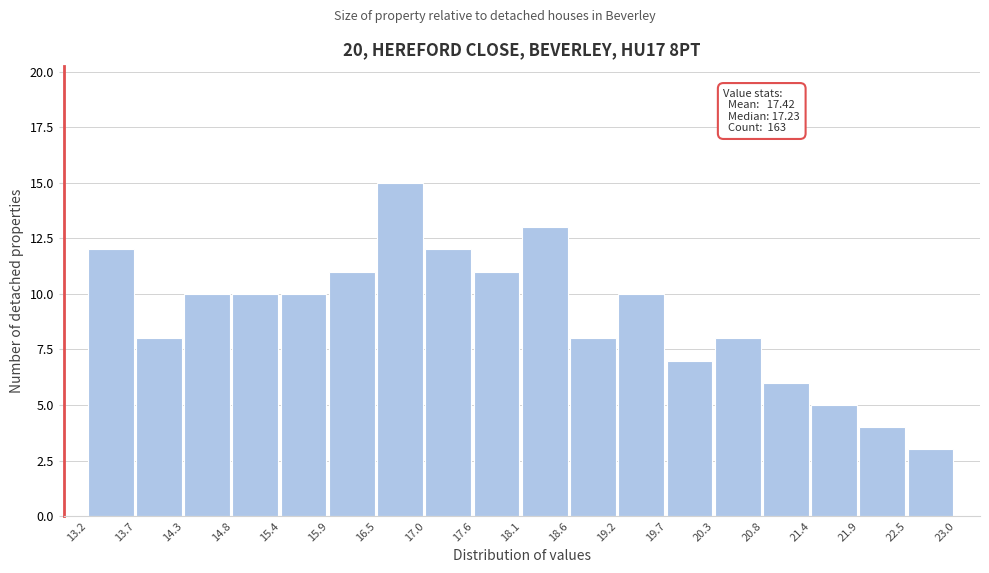

Which range on the x-axis has the tallest bar?

16.5 to 17.0